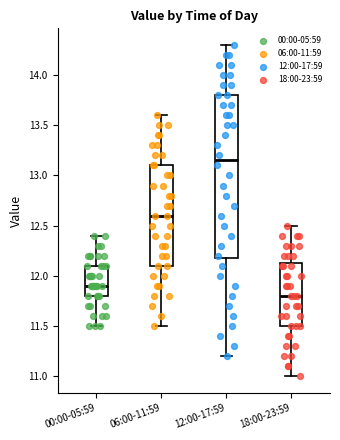

Reading left to right, transcribe this box plot: for each box, give where its median line is, the range the box spans, and where its two whiskers end, as read against the y-axis. The values are not printed on the chart, so give them approximately, as read against the axis.

00:00-05:59: median 11.90, box 11.80 to 12.10, whiskers 11.50 to 12.40
06:00-11:59: median 12.60, box 12.10 to 13.10, whiskers 11.50 to 13.60
12:00-17:59: median 13.15, box 12.20 to 13.80, whiskers 11.20 to 14.30
18:00-23:59: median 11.80, box 11.50 to 12.15, whiskers 11.00 to 12.50